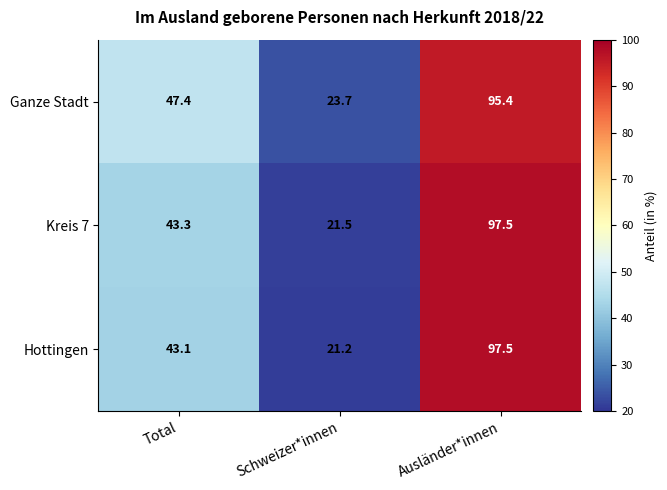

Rank the series at Total from highest to lowest value.

Ganze Stadt, Kreis 7, Hottingen